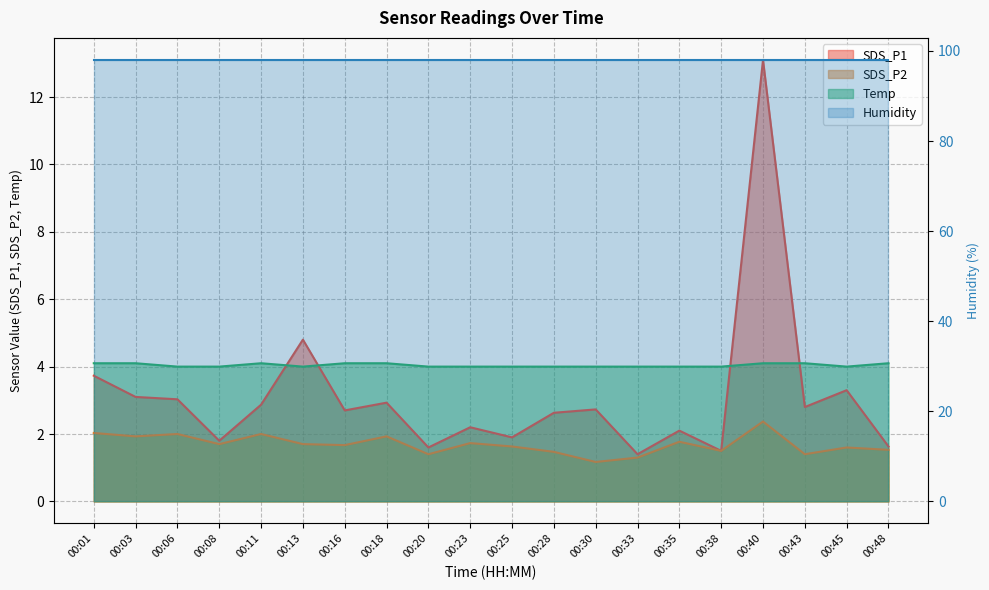

Rank the series at 00:40 from highest to lowest value.

SDS_P1, Temp, SDS_P2